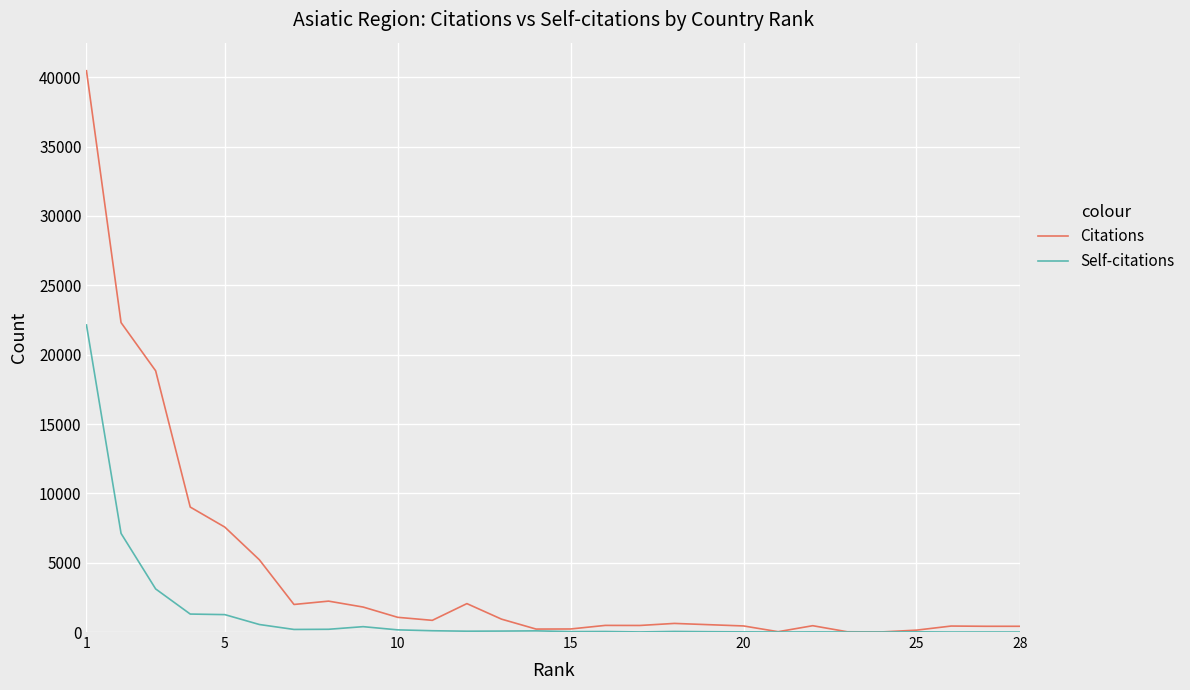

What is the highest value of the Citations series?

40473